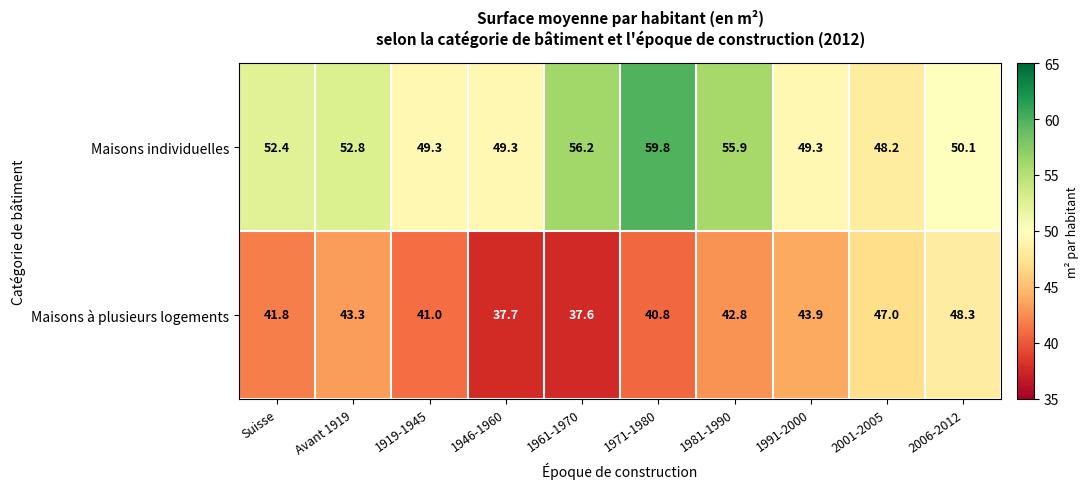

What is the sum of all Maisons à plusieurs logements values?

424.2